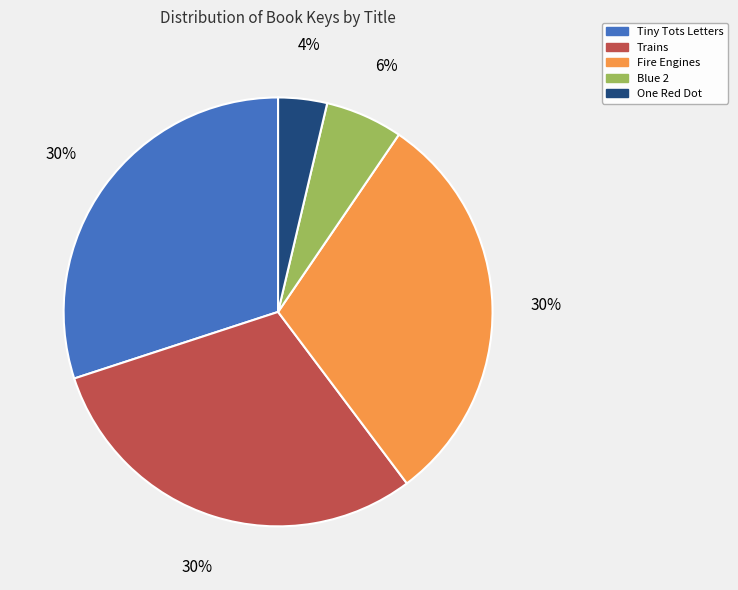

To the nearest percent, what portion does Blue 2 represent?

6%